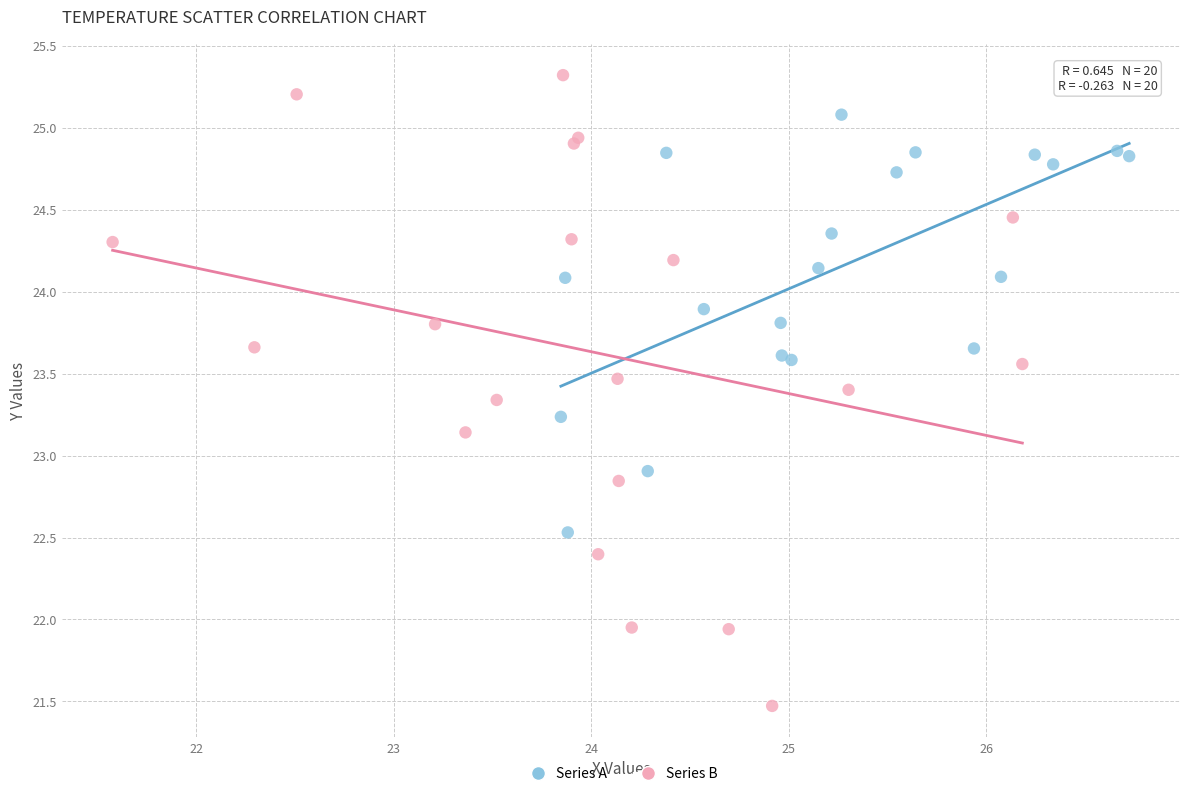

Which series has the widest spread of Y values?

Series B